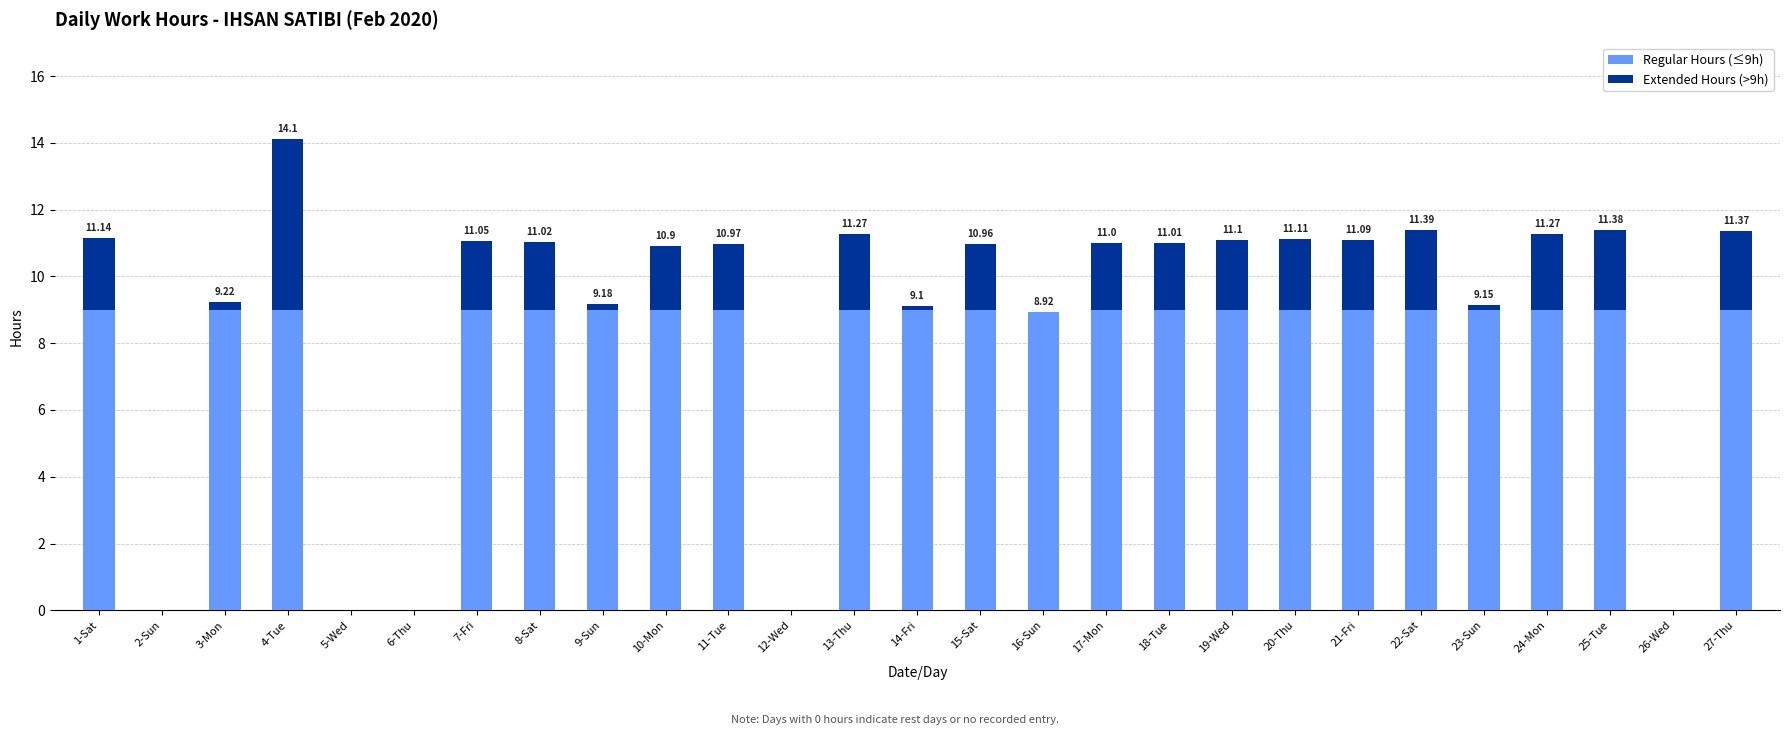

What is the total value across all series at 13-Thu?

11.3